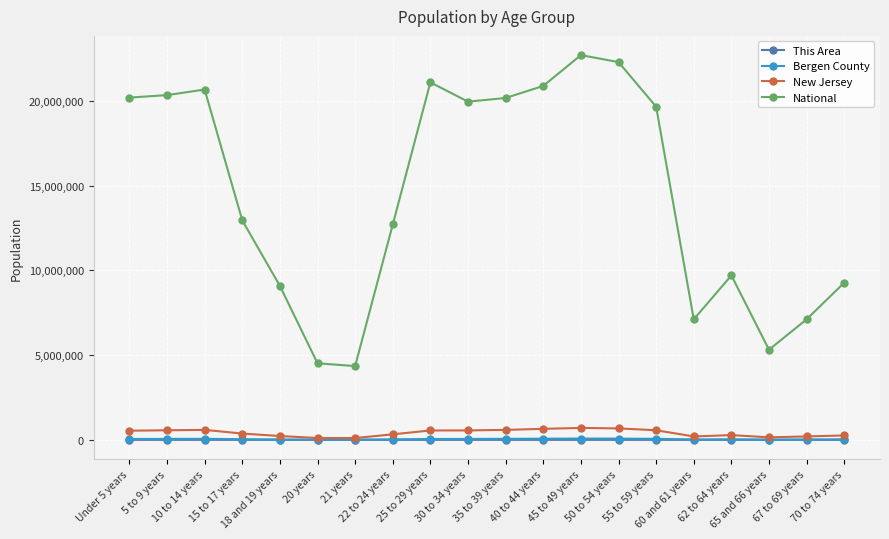

What value does the This Area series have at 5 to 9 years, to the nearest 50?

200